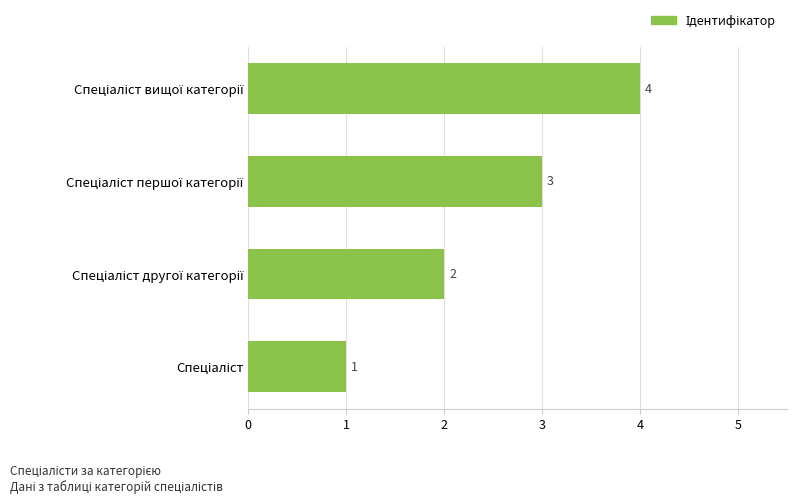

What is the maximum value shown in the chart?

4